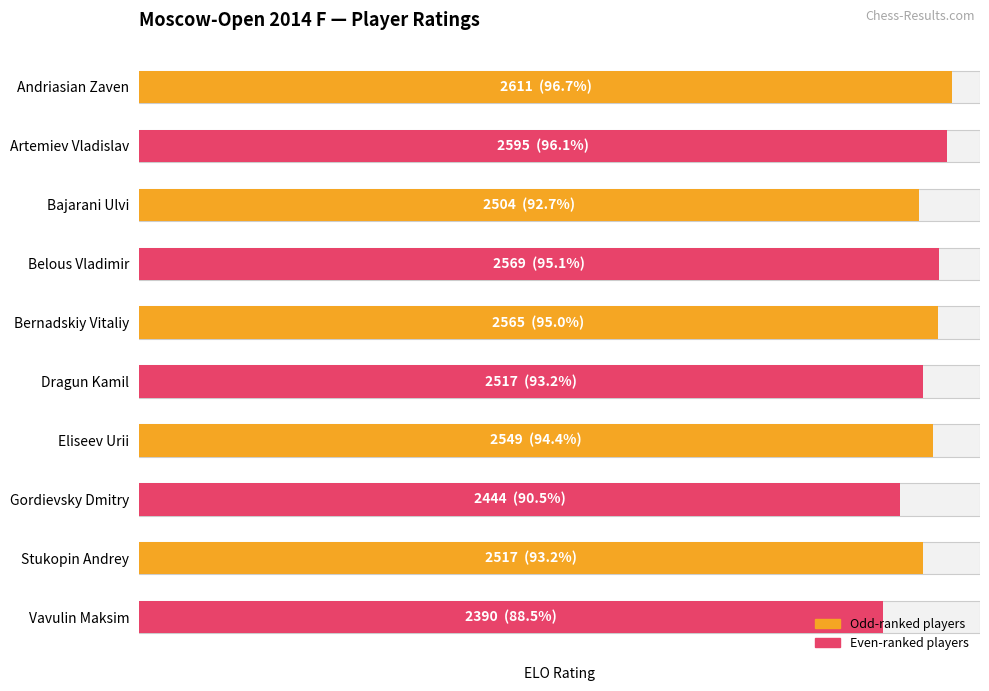

What is the difference between the values at Bajarani Ulvi and Artemiev Vladislav?

91